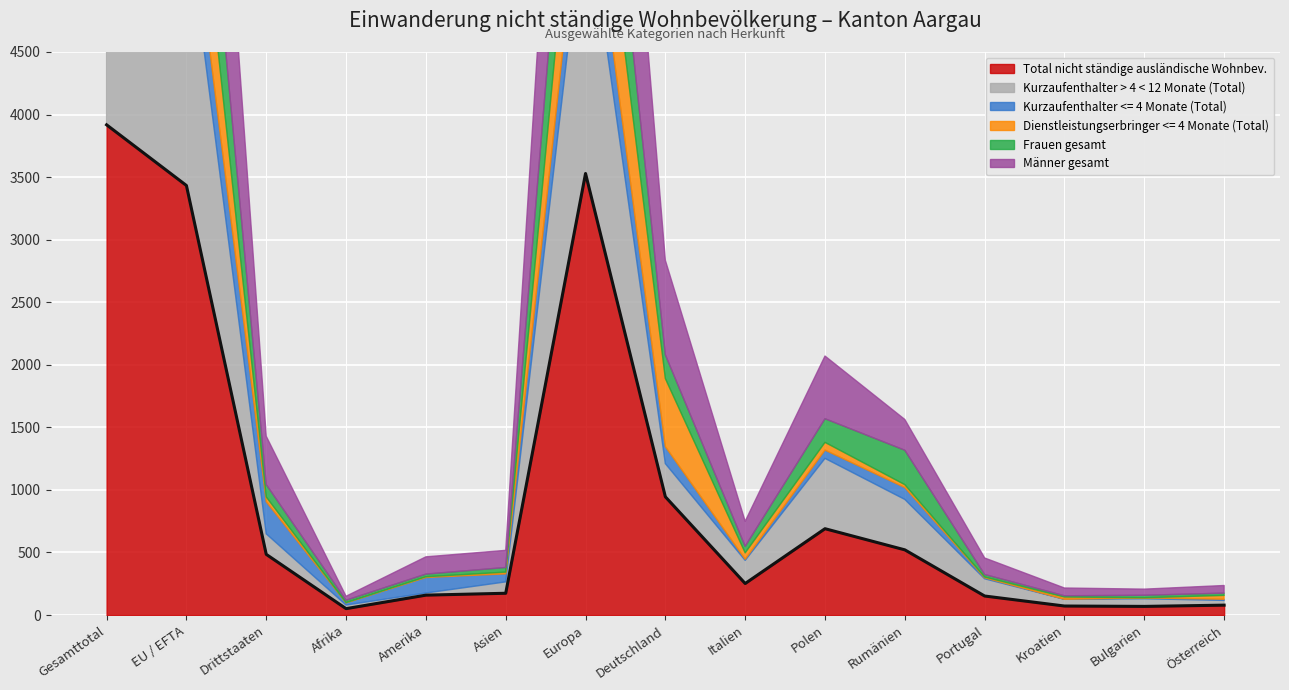

Which series has the largest total across all categories?

Total nicht ständige ausländische Wohnbev.